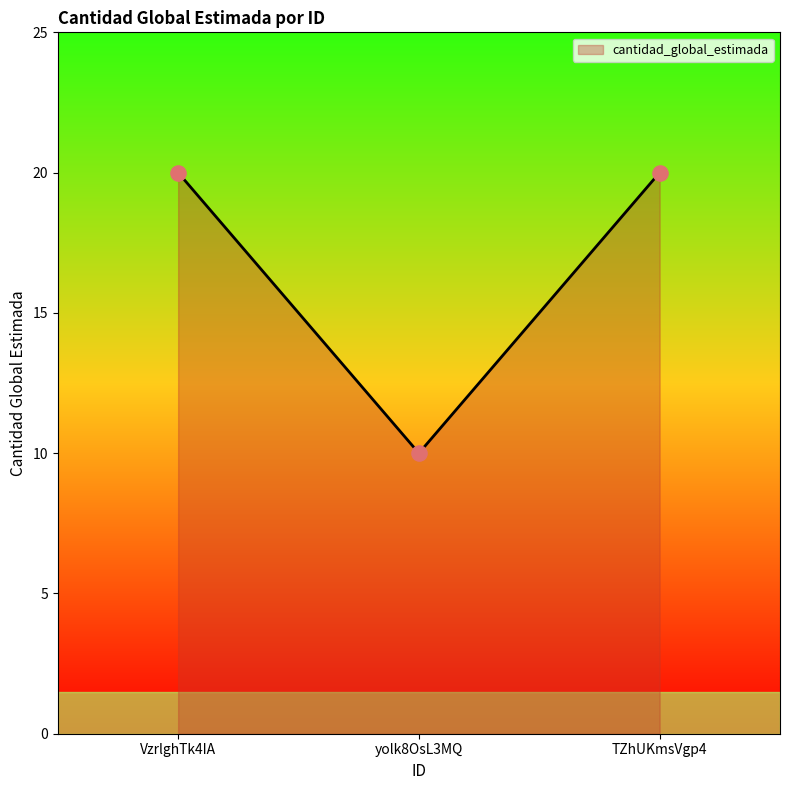

Between yolk8OsL3MQ and TZhUKmsVgp4, which is larger?

TZhUKmsVgp4